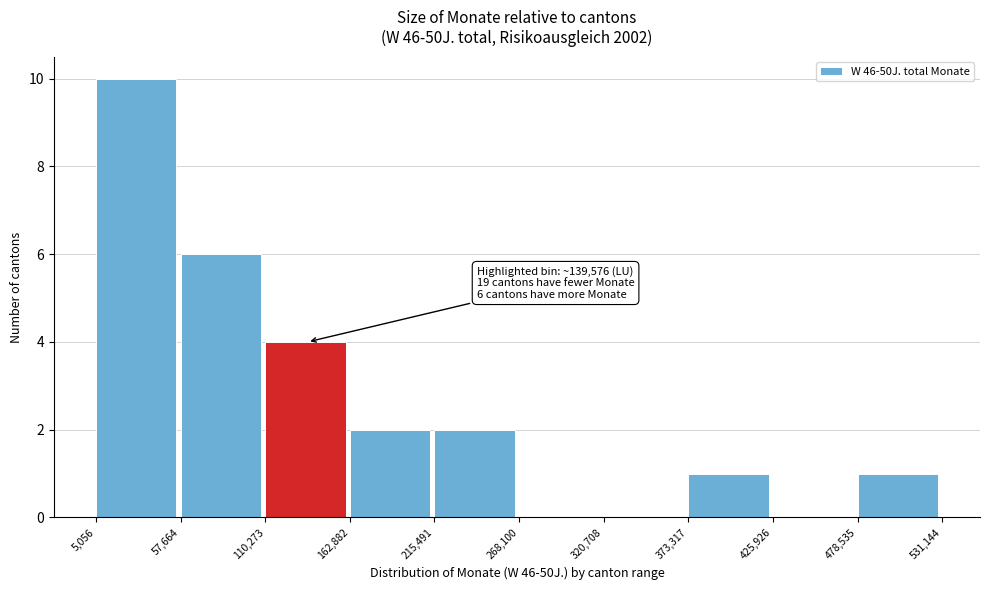

Which range on the x-axis has the tallest bar?

5,056 to 57,664